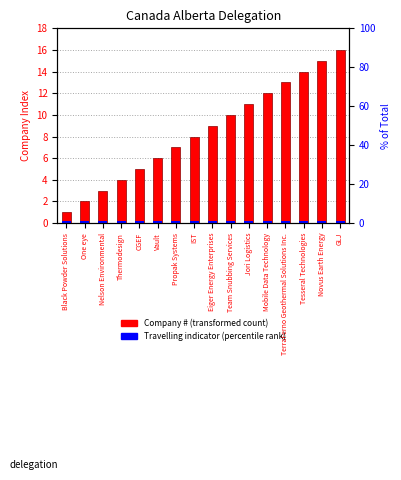

What is the label of the 15th bar from the left?

Novus Earth Energy